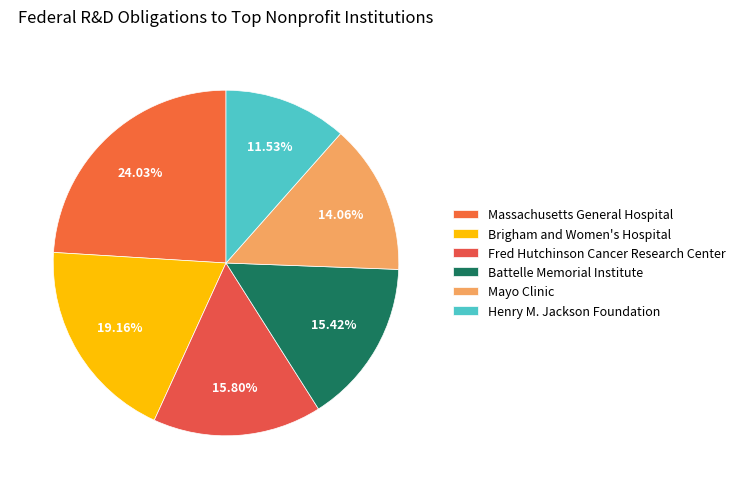

Approximately how many times larger is the value at Henry M. Jackson Foundation compared to Brigham and Women's Hospital?

0.6